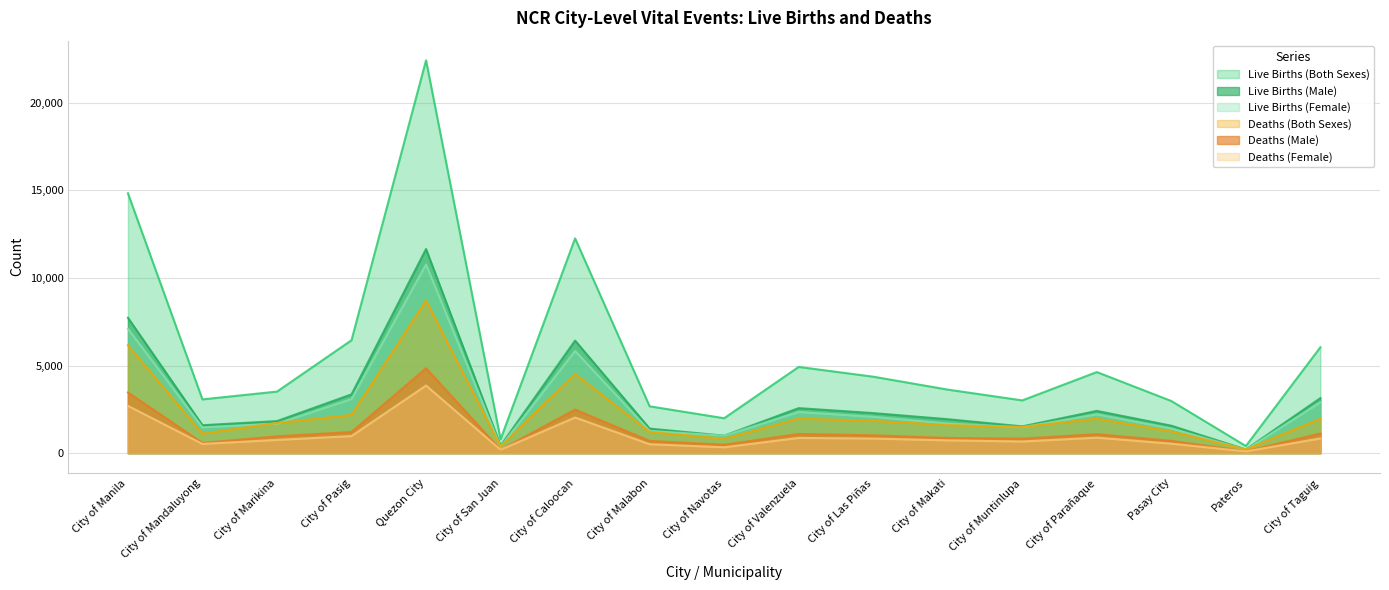

Is it true that Live Births (Both Sexes) equals 6146 at City of Las Piñas?

False